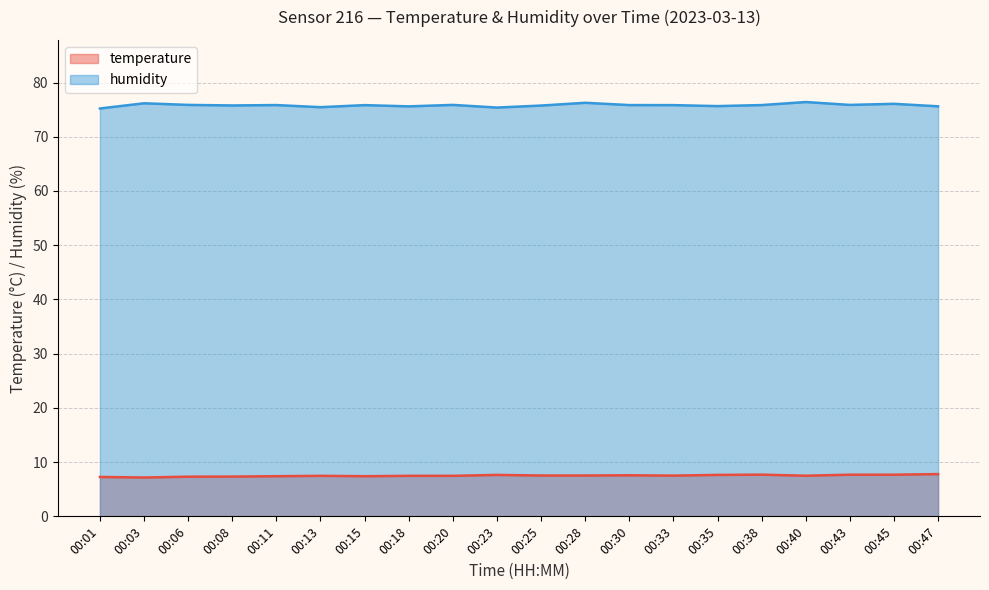

What is the sum of the temperature values at 00:11 and 00:01?

14.7